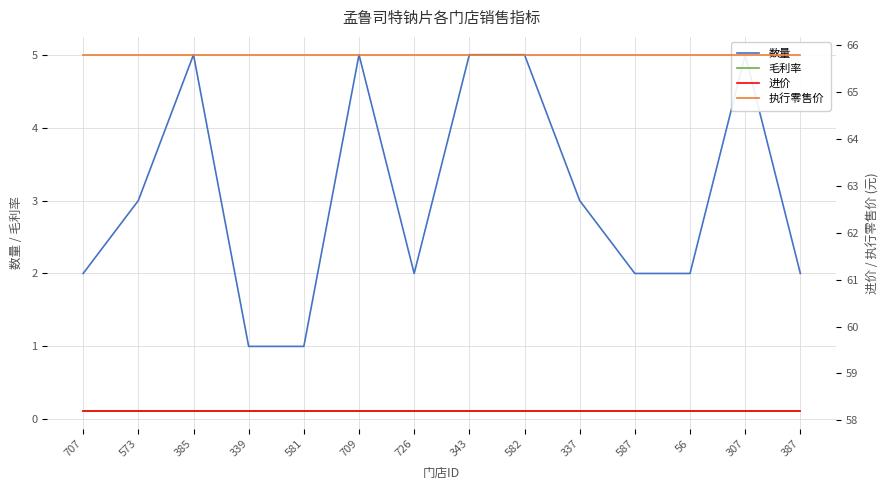

Which has a higher value, 307 or 385?

307